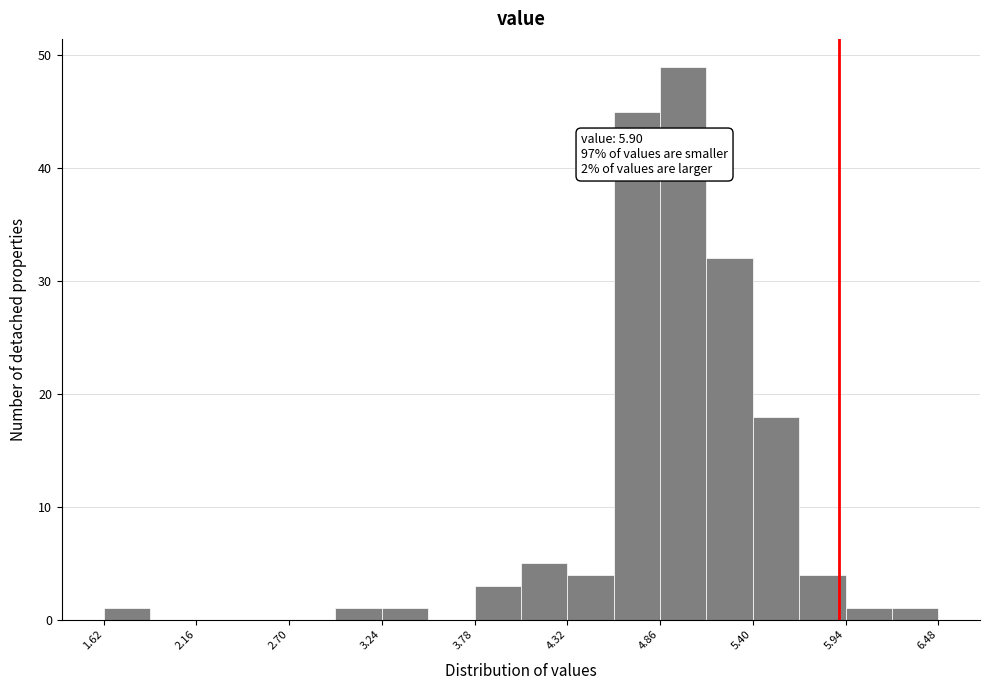

Around what value on the x-axis is the tallest bar? Give the approximate position of its centre, as read against the axis.

5.0